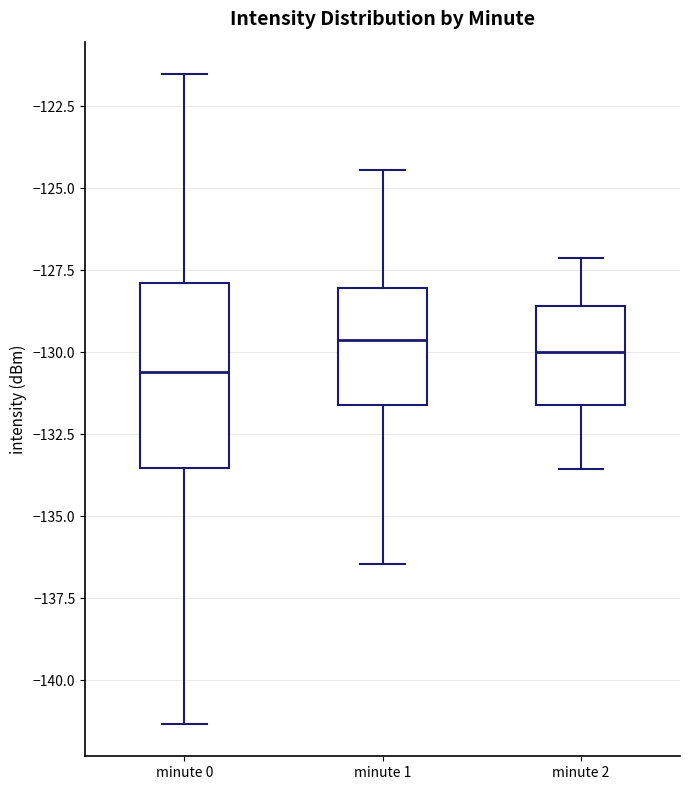

Reading left to right, transcribe this box plot: for each box, give where its median line is, the range the box spans, and where its two whiskers end, as read against the y-axis. The values are not printed on the chart, so give them approximately, as read against the axis.

minute 0: median -130.5, box -133.5 to -128.0, whiskers -141.5 to -121.5
minute 1: median -129.5, box -131.5 to -128.0, whiskers -136.5 to -124.5
minute 2: median -130.0, box -131.5 to -128.5, whiskers -133.5 to -127.0